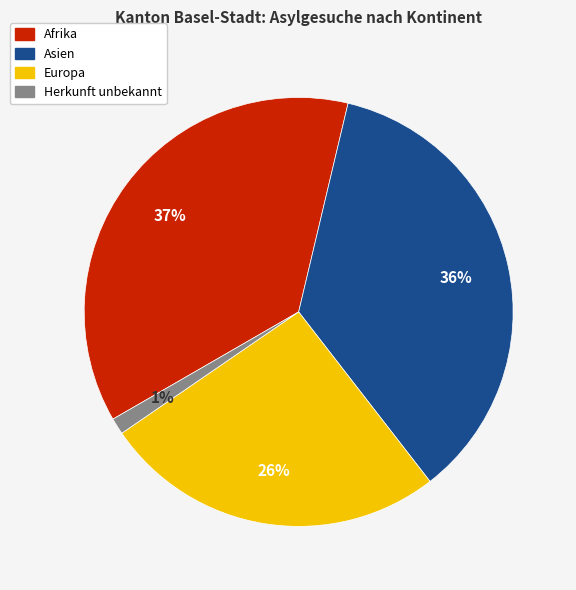

What is the smallest slice in the pie chart?

Herkunft unbekannt